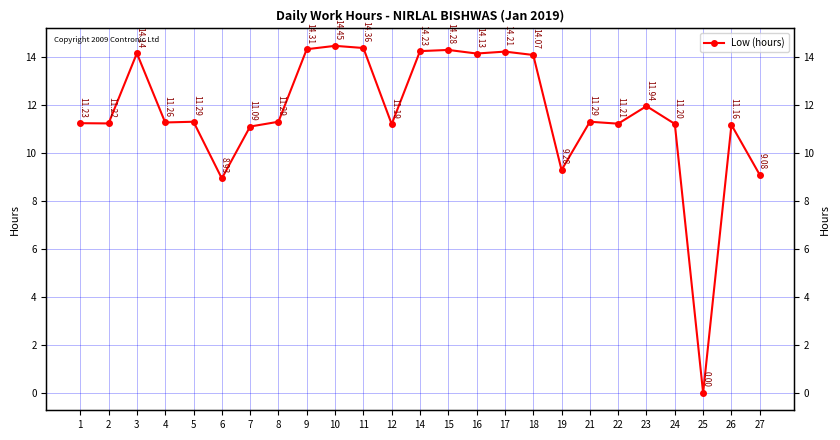

Is this an area chart (filled region under the line)?

No